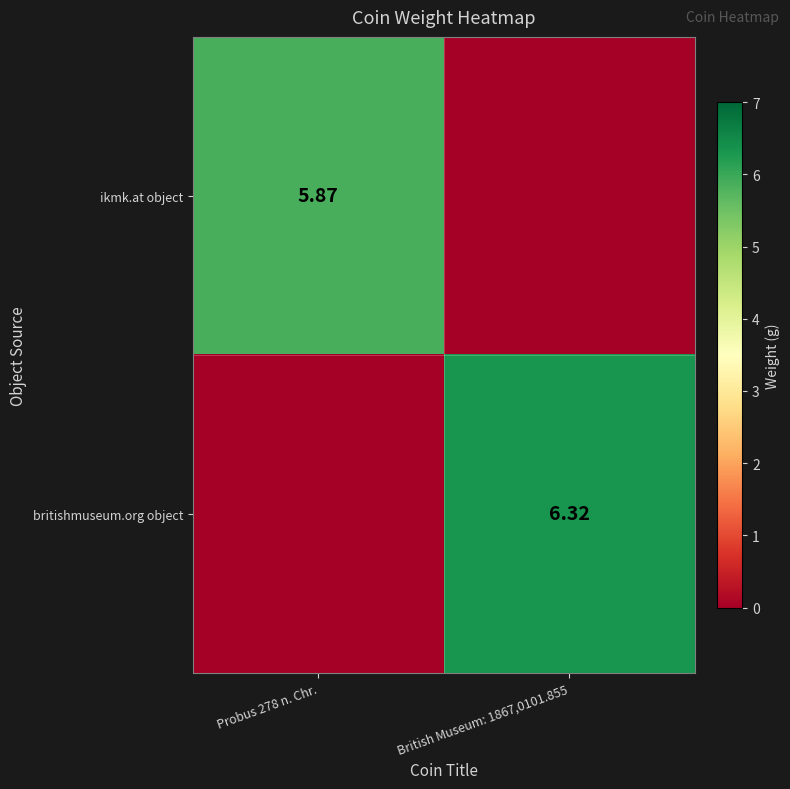

Is the value of britishmuseum.org object at British Museum: 1867,0101.855 greater than the value of ikmk.at object at Probus 278 n. Chr.?

Yes